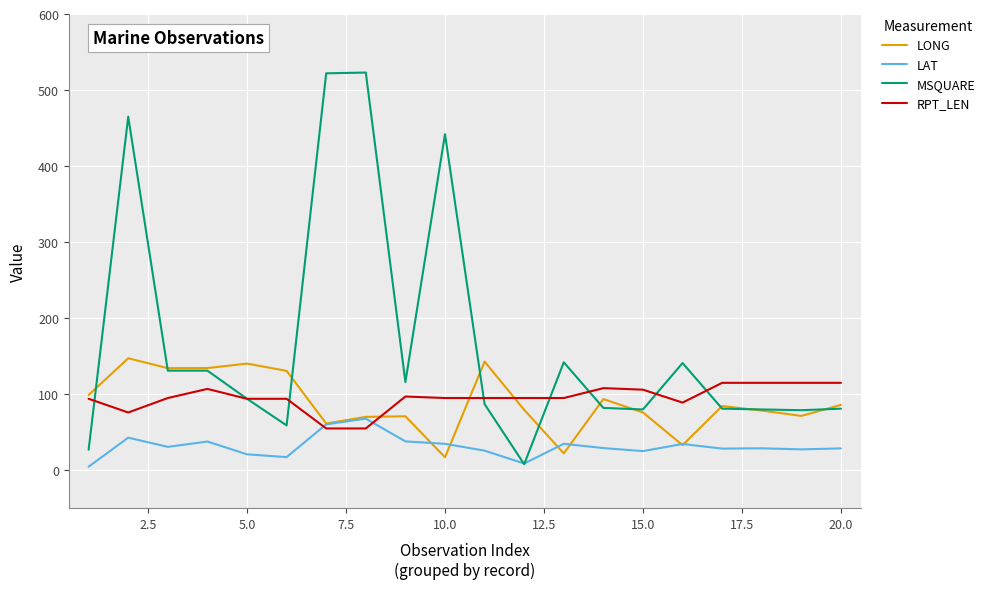

Rank the series by their maximum value, from highest to lowest.

MSQUARE, LONG, RPT_LEN, LAT